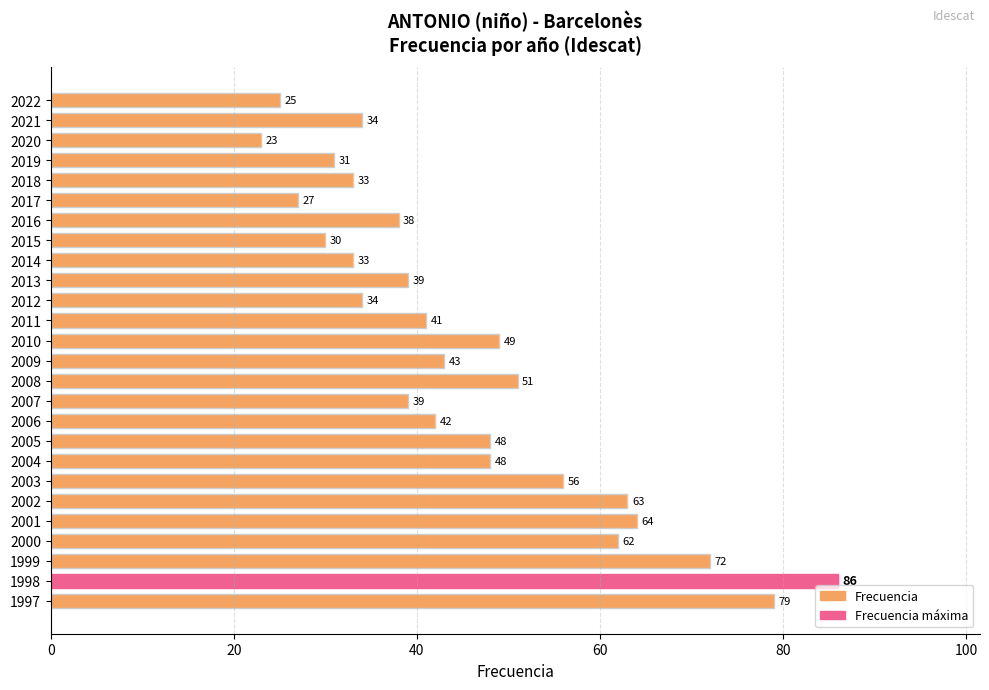

What is the value of the 6th bar from the top?

27